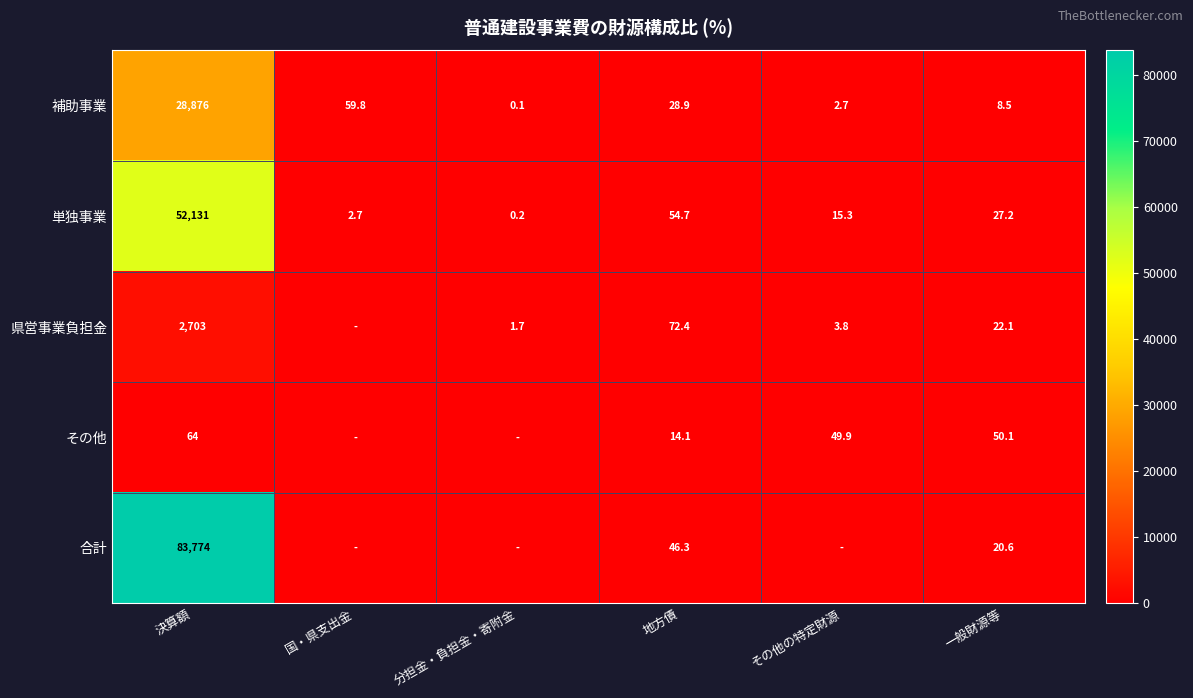

What is the sum of the 補助事業 values at 地方債 and 分担金・負担金・寄附金?

29.0